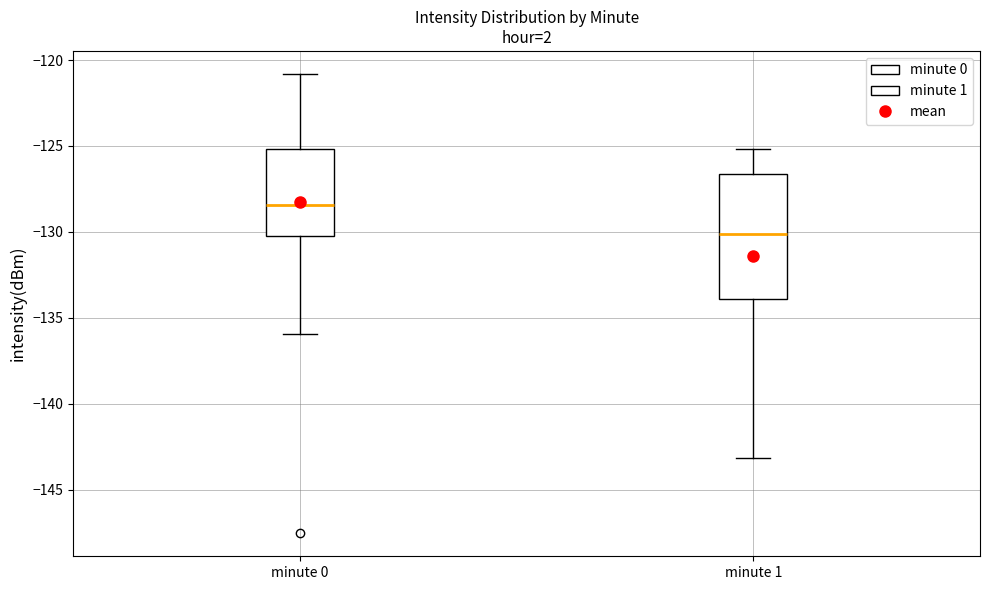

Reading left to right, transcribe this box plot: for each box, give where its median line is, the range the box spans, and where its two whiskers end, as read against the y-axis. The values are not printed on the chart, so give them approximately, as read against the axis.

minute 0: median -128.5, box -130.0 to -125.0, whiskers -136.0 to -121.0
minute 1: median -130.0, box -134.0 to -126.5, whiskers -143.0 to -125.0